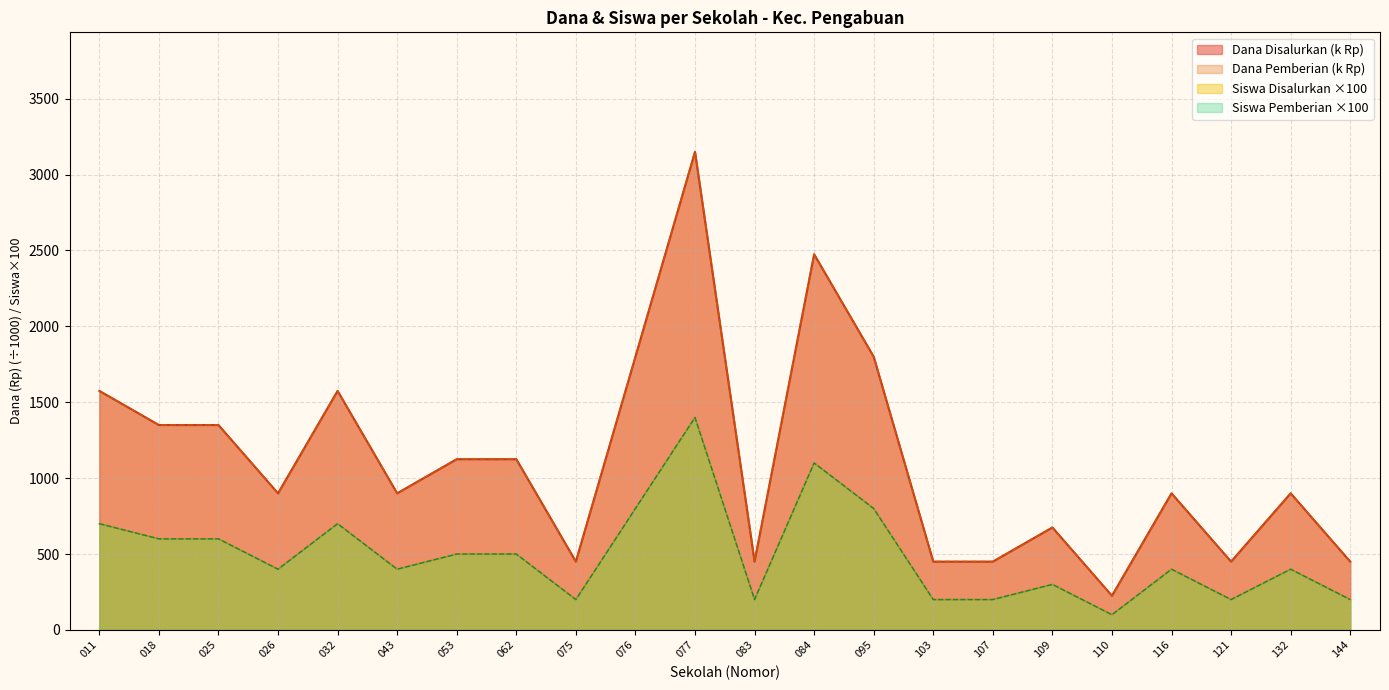

At which label is Siswa Pemberian closest to 750?

011